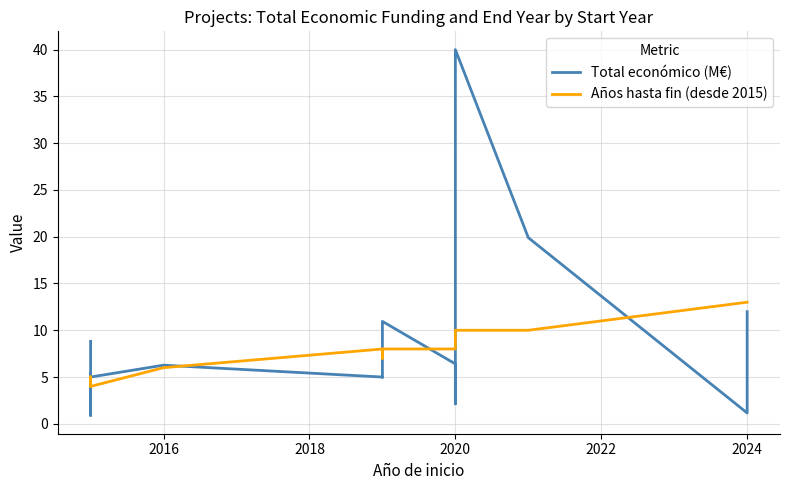

How many data points in Total económico (M€) are above 6?

8